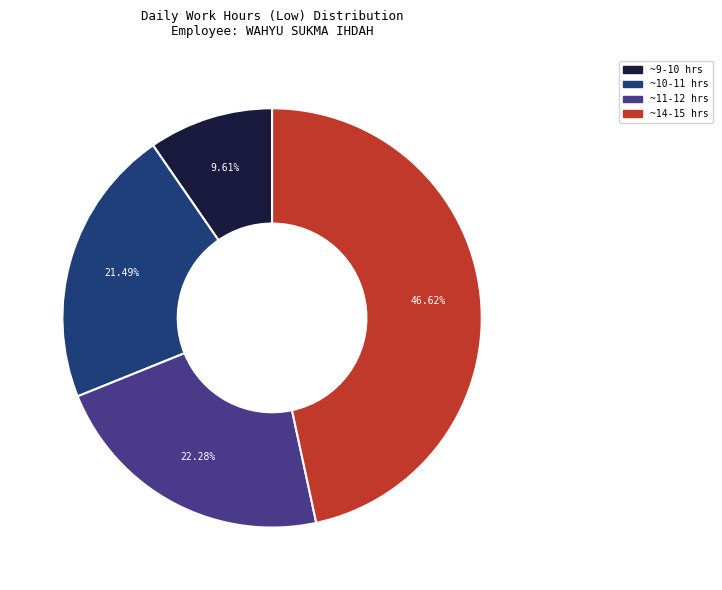

Does any single category account for the majority?

No